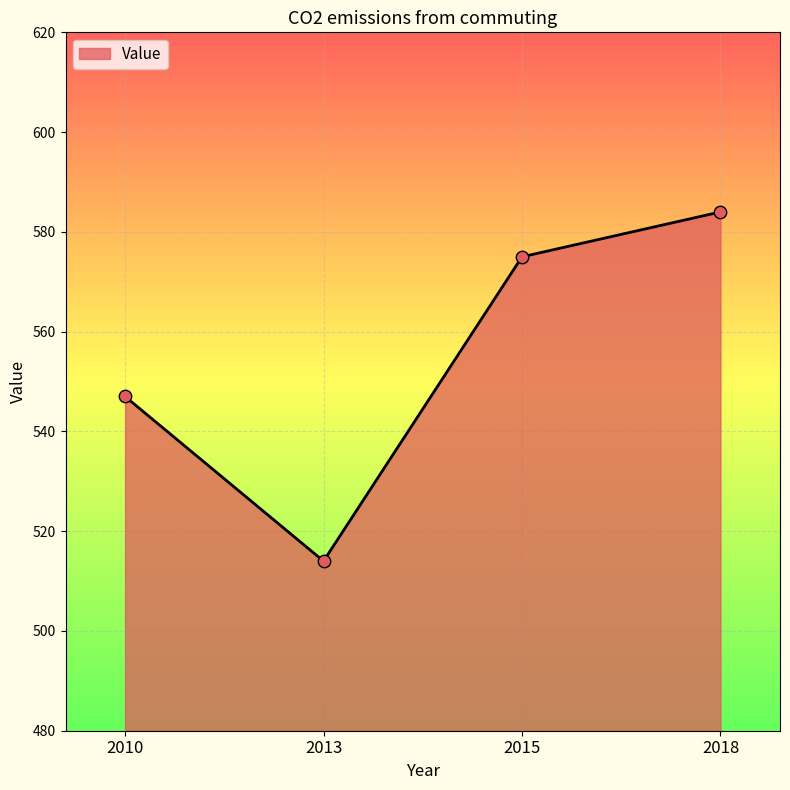

Between 2010 and 2018, which is larger?

2018